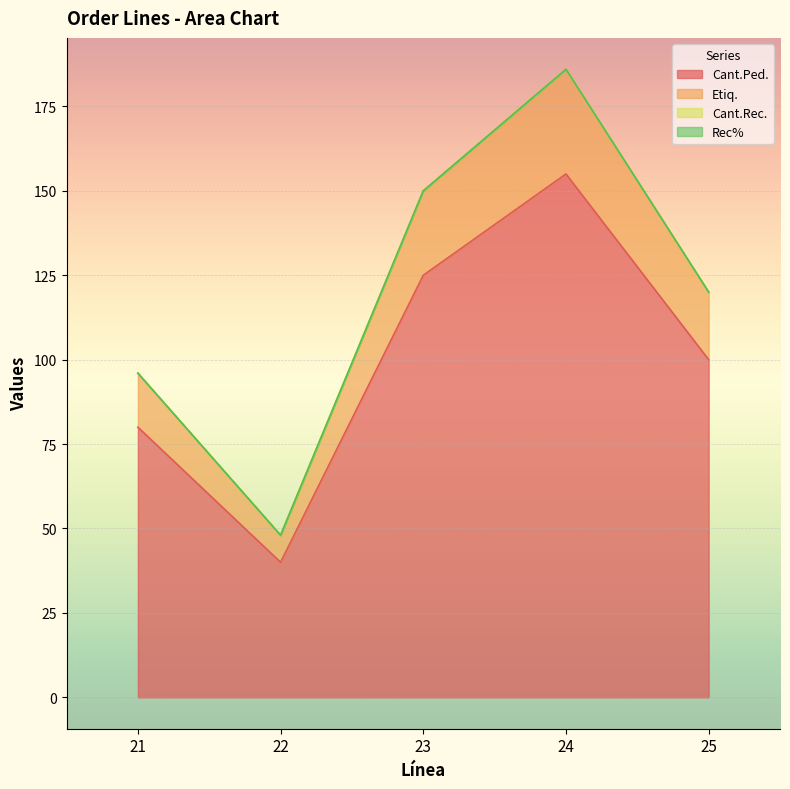

True or false: Cant.Ped. and Etiq. cross at least once.

False